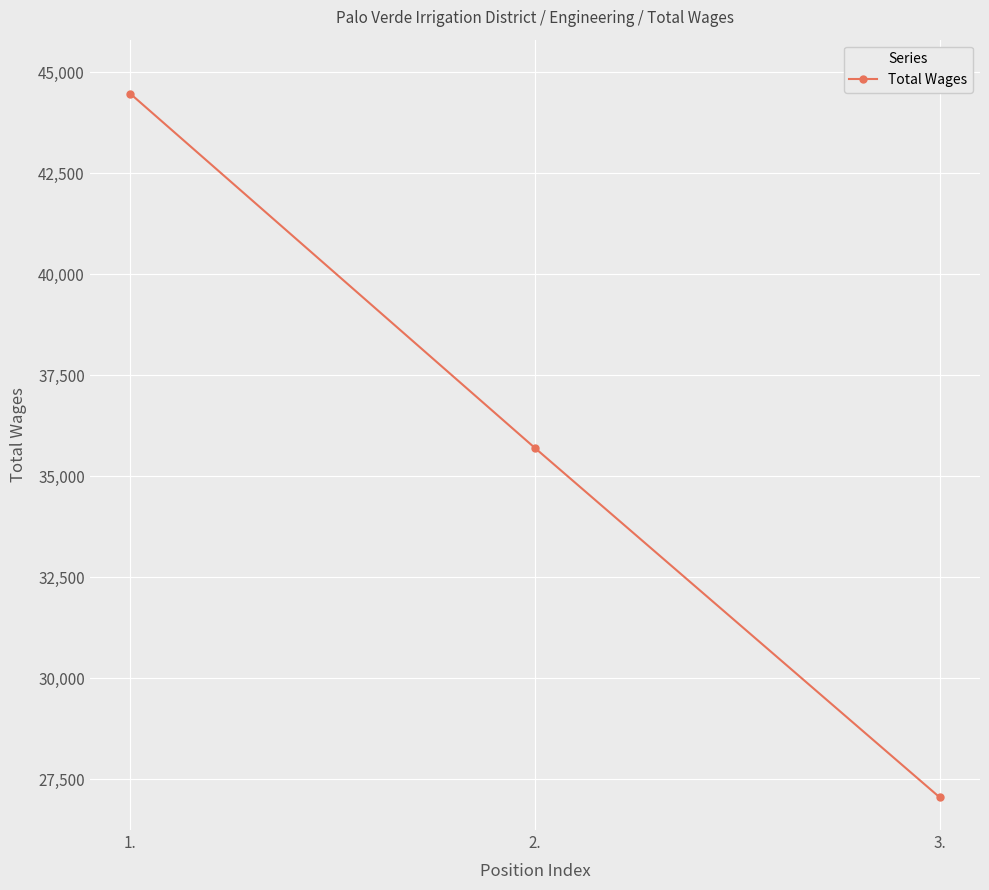

What is the label of the 2nd point from the left?

2.